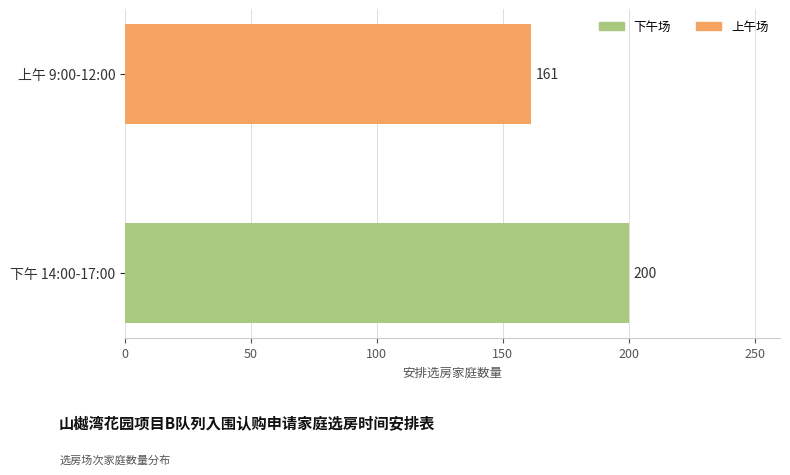

How many data points are less than 200?

1